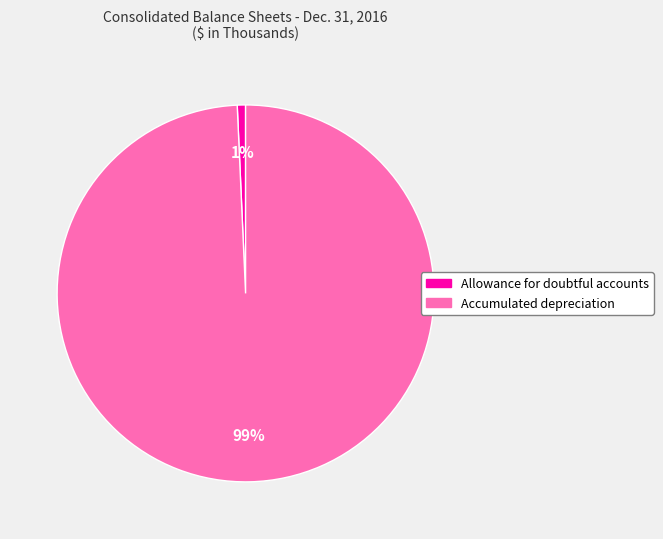

Which slice represents more than half of the pie?

Accumulated depreciation